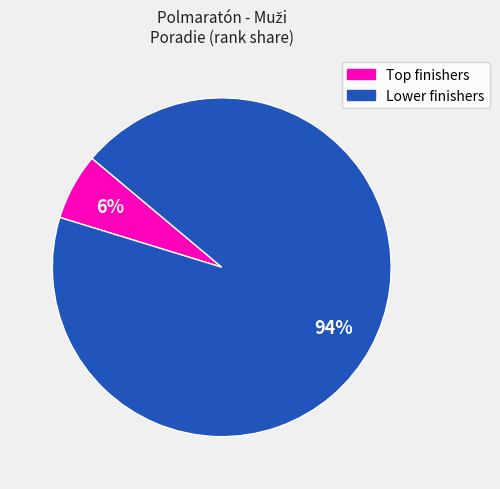

To the nearest percent, what is the average slice percentage?

50%